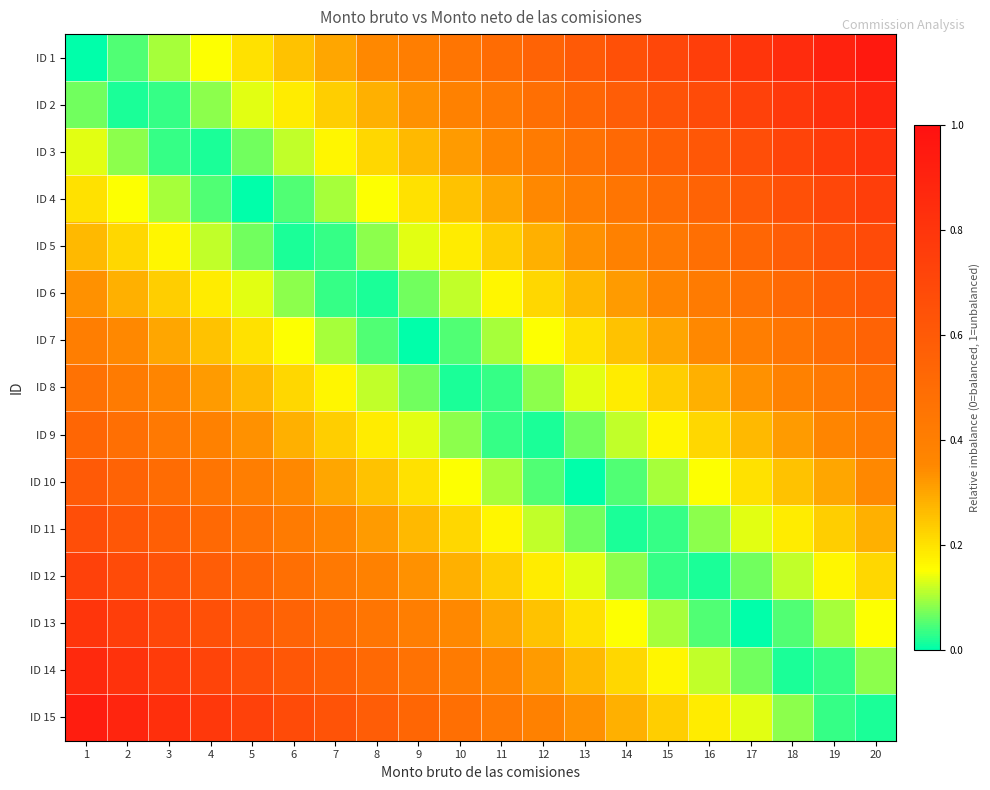

Reading right to left, list all the values displayed in this chart.

ID 1: 20=0.9	19=0.9	18=0.8	17=0.8	16=0.8	15=0.7	14=0.7	13=0.6	12=0.6	11=0.5	10=0.5	9=0.4	8=0.3	7=0.3	6=0.2	5=0.2	4=0.1	3=0.1	2=0.1	1=0.0
ID 2: 20=0.9	19=0.8	18=0.8	17=0.7	16=0.7	15=0.6	14=0.6	13=0.5	12=0.5	11=0.4	10=0.4	9=0.3	8=0.3	7=0.2	6=0.2	5=0.1	4=0.1	3=0.0	2=0.0	1=0.1
ID 3: 20=0.8	19=0.8	18=0.7	17=0.7	16=0.6	15=0.6	14=0.5	13=0.5	12=0.4	11=0.4	10=0.3	9=0.3	8=0.2	7=0.2	6=0.1	5=0.1	4=0.0	3=0.0	2=0.1	1=0.1
ID 4: 20=0.8	19=0.7	18=0.6	17=0.6	16=0.6	15=0.5	14=0.5	13=0.4	12=0.4	11=0.3	10=0.2	9=0.2	8=0.1	7=0.1	6=0.0	5=0.0	4=0.1	3=0.1	2=0.2	1=0.2
ID 5: 20=0.7	19=0.6	18=0.6	17=0.5	16=0.5	15=0.4	14=0.4	13=0.3	12=0.3	11=0.2	10=0.2	9=0.1	8=0.1	7=0.0	6=0.0	5=0.1	4=0.1	3=0.2	2=0.2	1=0.3
ID 6: 20=0.6	19=0.6	18=0.5	17=0.5	16=0.4	15=0.4	14=0.3	13=0.3	12=0.2	11=0.2	10=0.1	9=0.1	8=0.0	7=0.0	6=0.1	5=0.1	4=0.2	3=0.2	2=0.3	1=0.3
ID 7: 20=0.5	19=0.5	18=0.4	17=0.4	16=0.3	15=0.3	14=0.2	13=0.2	12=0.2	11=0.1	10=0.0	9=0.0	8=0.1	7=0.1	6=0.2	5=0.2	4=0.2	3=0.3	2=0.4	1=0.4
ID 8: 20=0.5	19=0.4	18=0.4	17=0.3	16=0.3	15=0.2	14=0.2	13=0.1	12=0.1	11=0.0	10=0.0	9=0.1	8=0.1	7=0.2	6=0.2	5=0.3	4=0.3	3=0.4	2=0.4	1=0.5
ID 9: 20=0.4	19=0.4	18=0.3	17=0.3	16=0.2	15=0.2	14=0.1	13=0.1	12=0.0	11=0.0	10=0.1	9=0.1	8=0.2	7=0.2	6=0.3	5=0.3	4=0.4	3=0.4	2=0.5	1=0.5
ID 10: 20=0.3	19=0.3	18=0.2	17=0.2	16=0.2	15=0.1	14=0.1	13=0.0	12=0.0	11=0.1	10=0.1	9=0.2	8=0.2	7=0.3	6=0.3	5=0.4	4=0.4	3=0.5	2=0.5	1=0.6
ID 11: 20=0.3	19=0.2	18=0.2	17=0.1	16=0.1	15=0.0	14=0.0	13=0.1	12=0.1	11=0.2	10=0.2	9=0.3	8=0.3	7=0.4	6=0.4	5=0.5	4=0.5	3=0.6	2=0.6	1=0.7
ID 12: 20=0.2	19=0.2	18=0.1	17=0.1	16=0.0	15=0.0	14=0.1	13=0.1	12=0.2	11=0.2	10=0.3	9=0.3	8=0.4	7=0.4	6=0.5	5=0.5	4=0.6	3=0.6	2=0.7	1=0.7
ID 13: 20=0.1	19=0.1	18=0.0	17=0.0	16=0.1	15=0.1	14=0.2	13=0.2	12=0.2	11=0.3	10=0.4	9=0.4	8=0.5	7=0.5	6=0.6	5=0.6	4=0.7	3=0.7	2=0.8	1=0.8
ID 14: 20=0.1	19=0.0	18=0.0	17=0.1	16=0.1	15=0.2	14=0.2	13=0.3	12=0.3	11=0.4	10=0.4	9=0.5	8=0.5	7=0.6	6=0.6	5=0.7	4=0.7	3=0.8	2=0.8	1=0.9
ID 15: 20=0.0	19=0.0	18=0.1	17=0.1	16=0.2	15=0.2	14=0.3	13=0.3	12=0.4	11=0.4	10=0.5	9=0.5	8=0.6	7=0.6	6=0.7	5=0.7	4=0.8	3=0.8	2=0.9	1=0.9